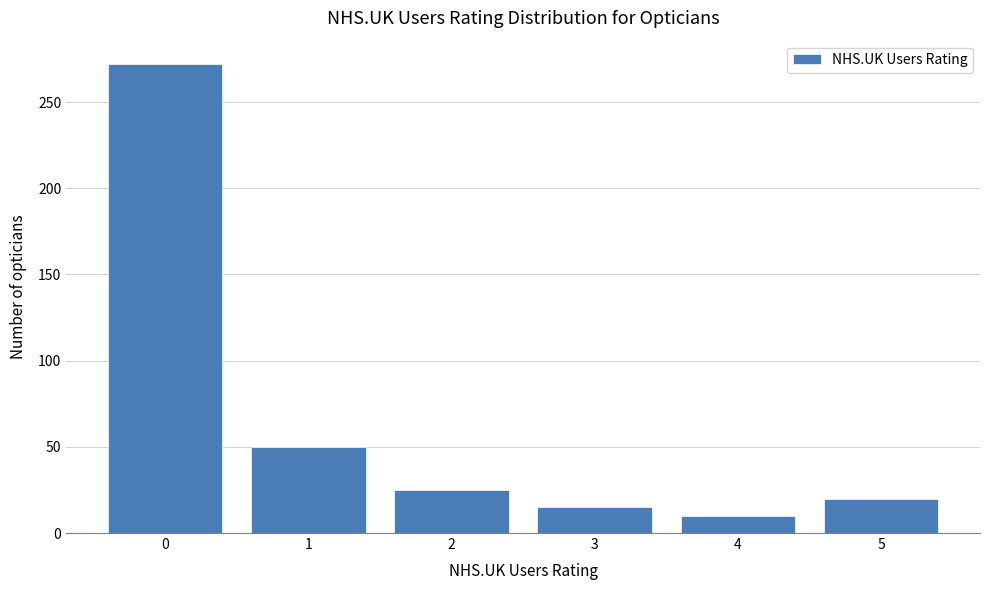

Reading right to left, list all the values displayed in this chart.

5=20	4=10	3=15	2=25	1=50	0=272